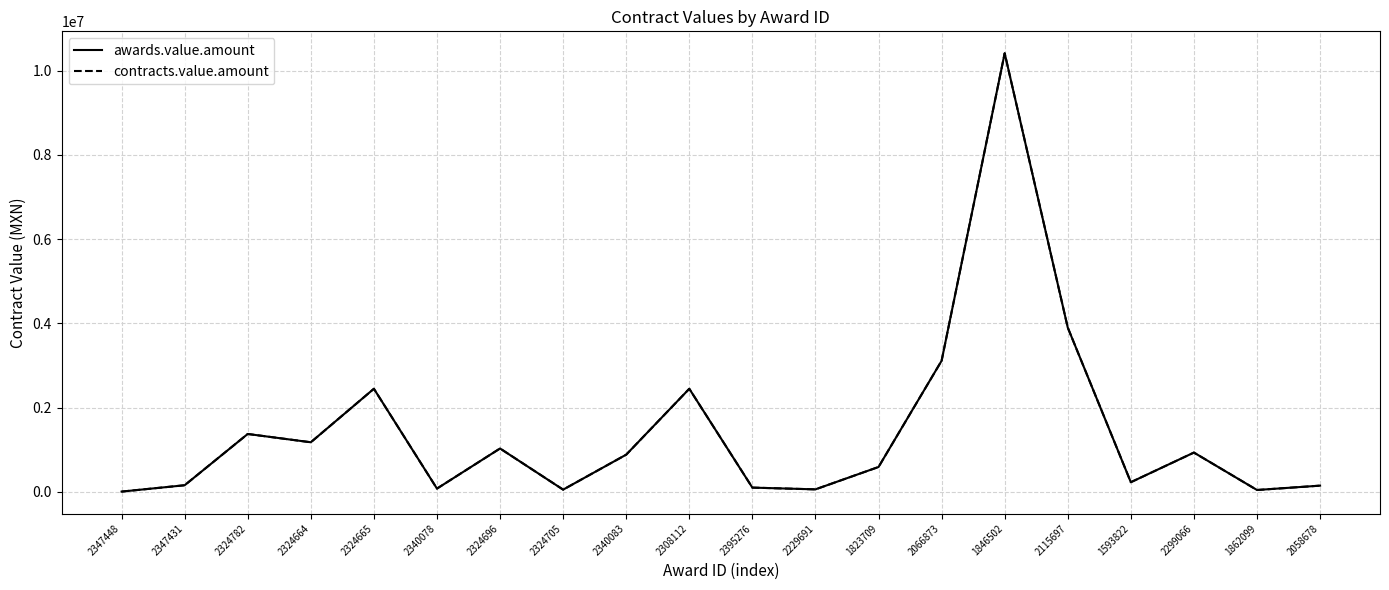

Does the chart display data point markers on the line(s)?

No